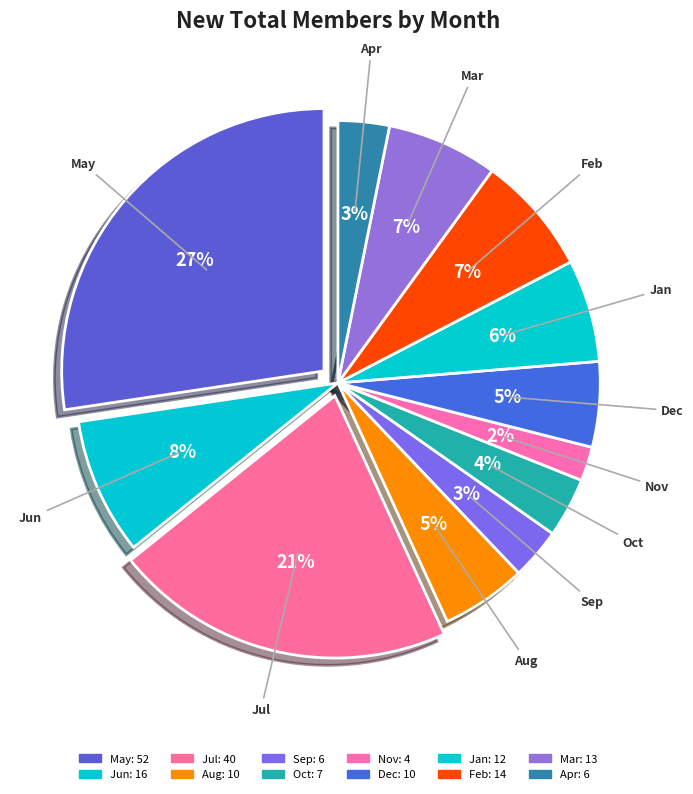

Is it true that Nov is 2% of the pie?

True